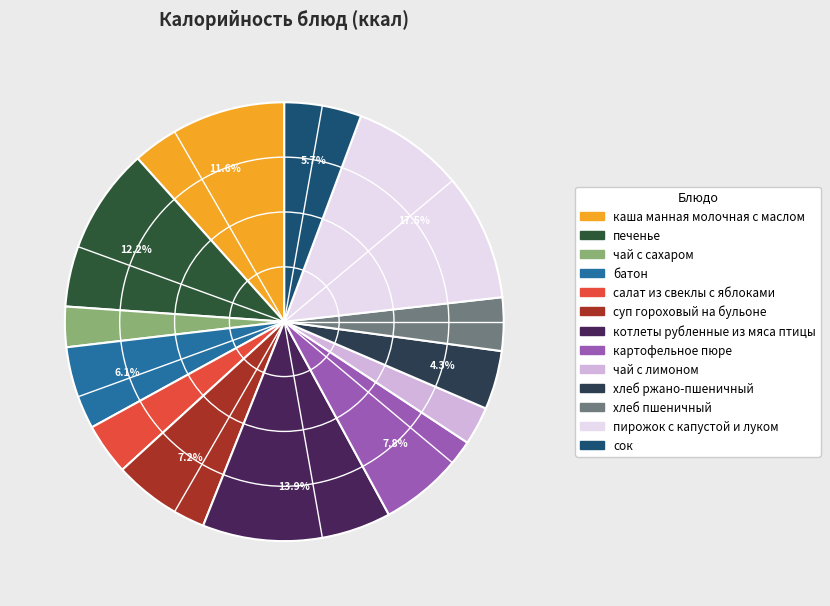

Do печенье and пирожок с капустой и луком together represent more than half of the pie?

No